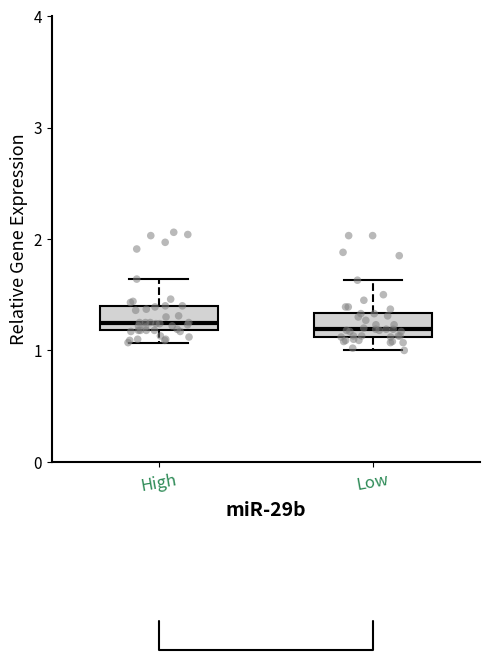

Reading left to right, read every box against the y-axis: the position of its median line, the range the box covers, and the ends of its whiskers. The values are not printed on the chart, so give them approximately, as read against the axis.

High: median 1.2 (just above the box's lower edge), box 1.2 to 1.4, whiskers 1.1 to 1.6
Low: median 1.2, box 1.1 to 1.3, whiskers 1.0 to 1.6